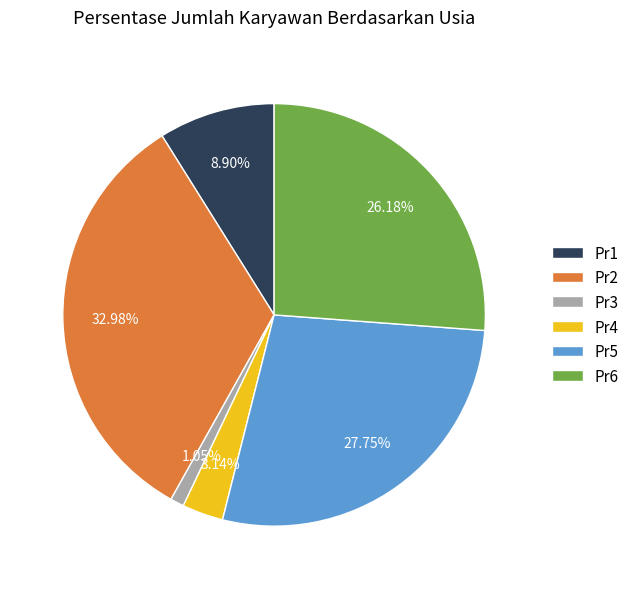

Is it true that Pr3 is 11% of the pie?

False